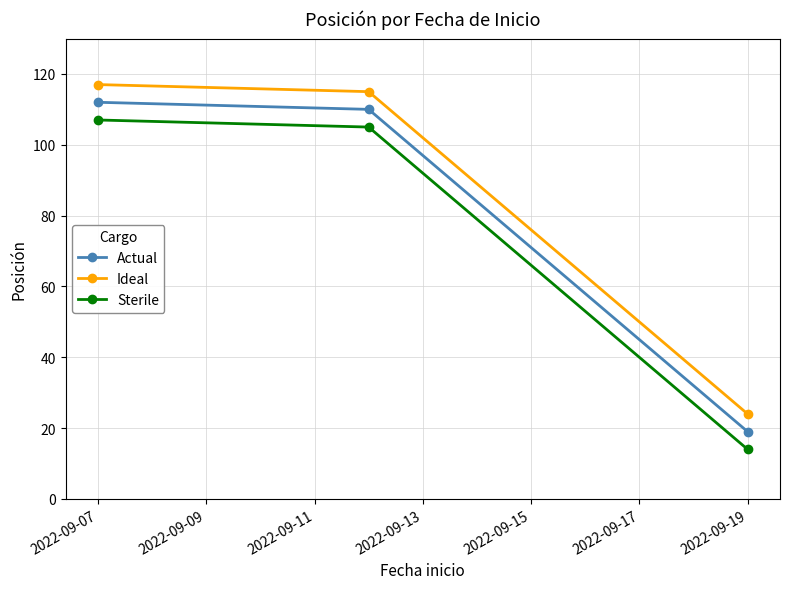

What is the difference between the maximum and minimum values in the Actual series?

93